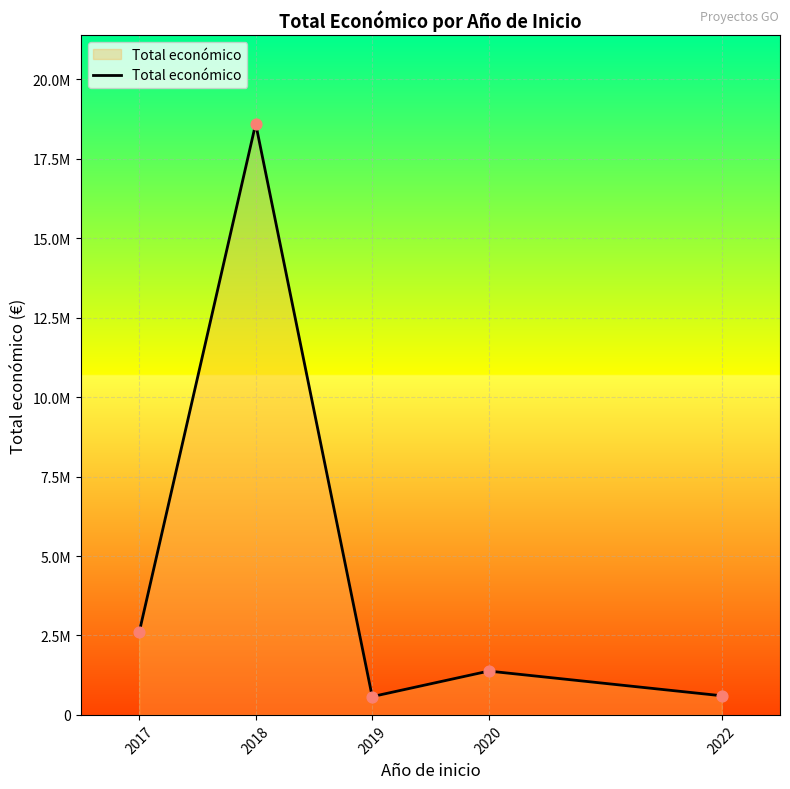

Which has a higher value, 2022 or 2019?

2022